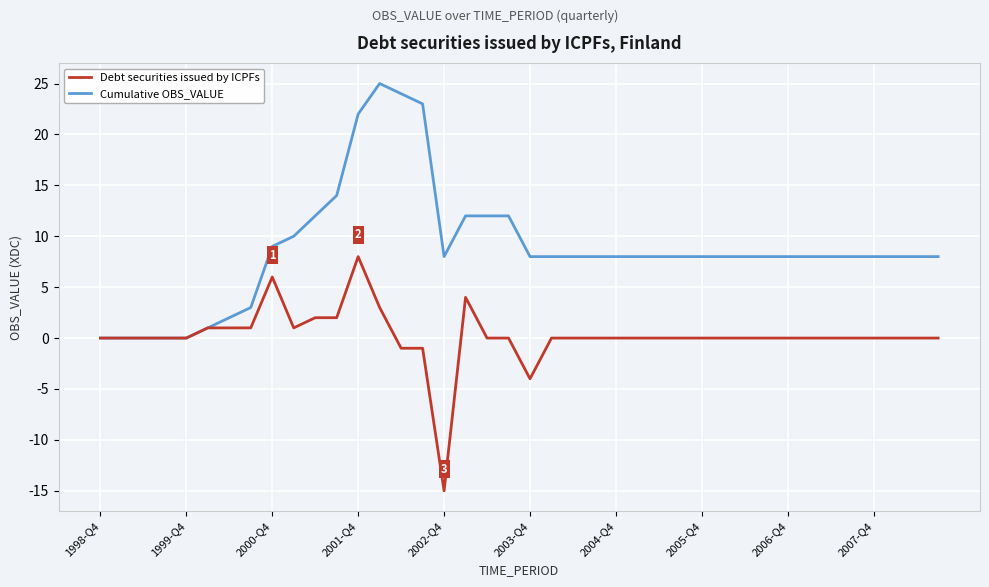

What is the maximum value shown in the chart?

25